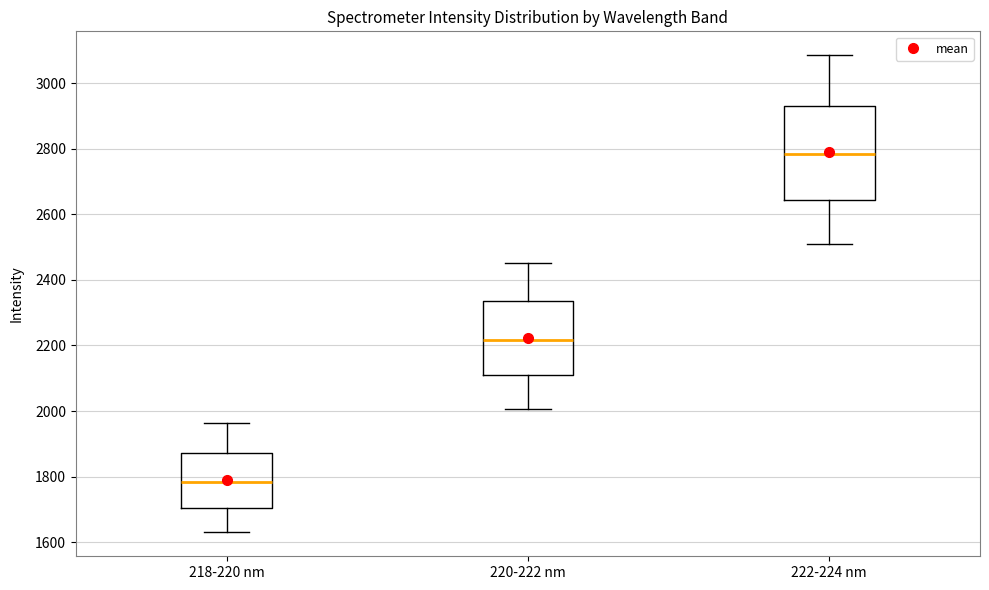

Where is the lower edge of the box for 222-224 nm on the y-axis? The values are not printed on the chart, so give them approximately, as read against the axis.

2640